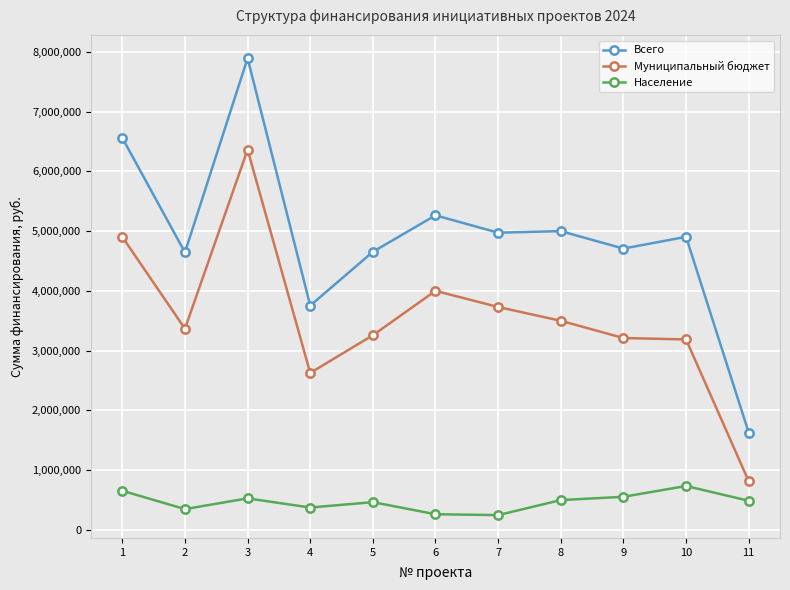

Which series has the widest spread of values?

Всего